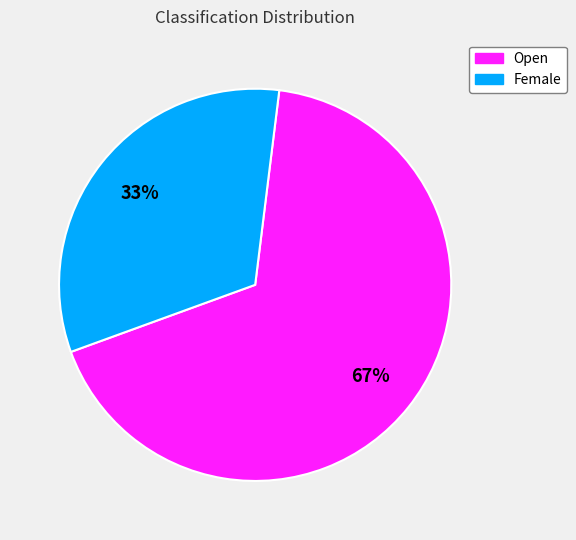

To the nearest percent, what percentage of the pie is Open?

67%